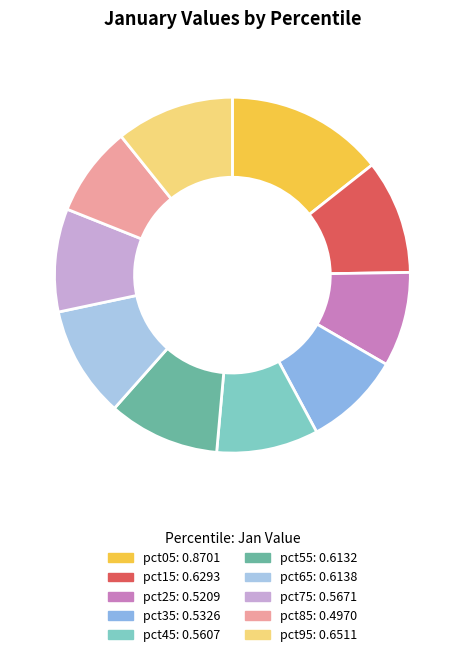

Is there any slice that represents more than half of the pie?

No